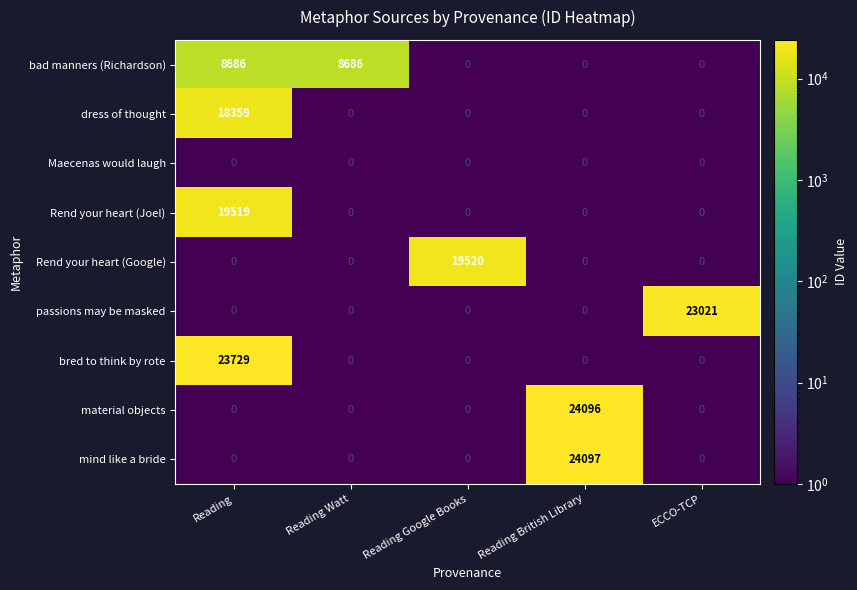

Which category has the highest value in the mind like a bride series?

Reading British Library